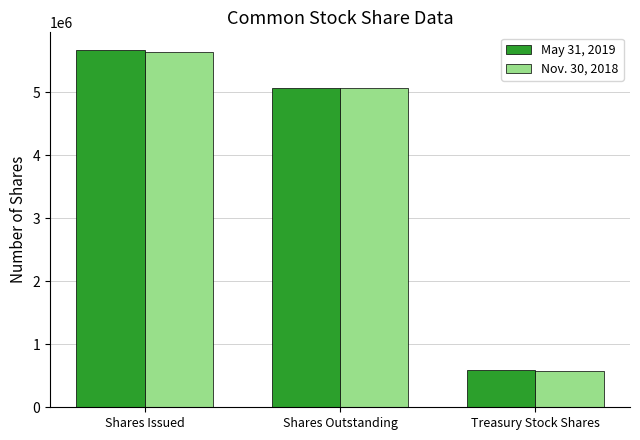

What is the approximate value of May 31, 2019 at Treasury Stock Shares, to the nearest 50?

592900